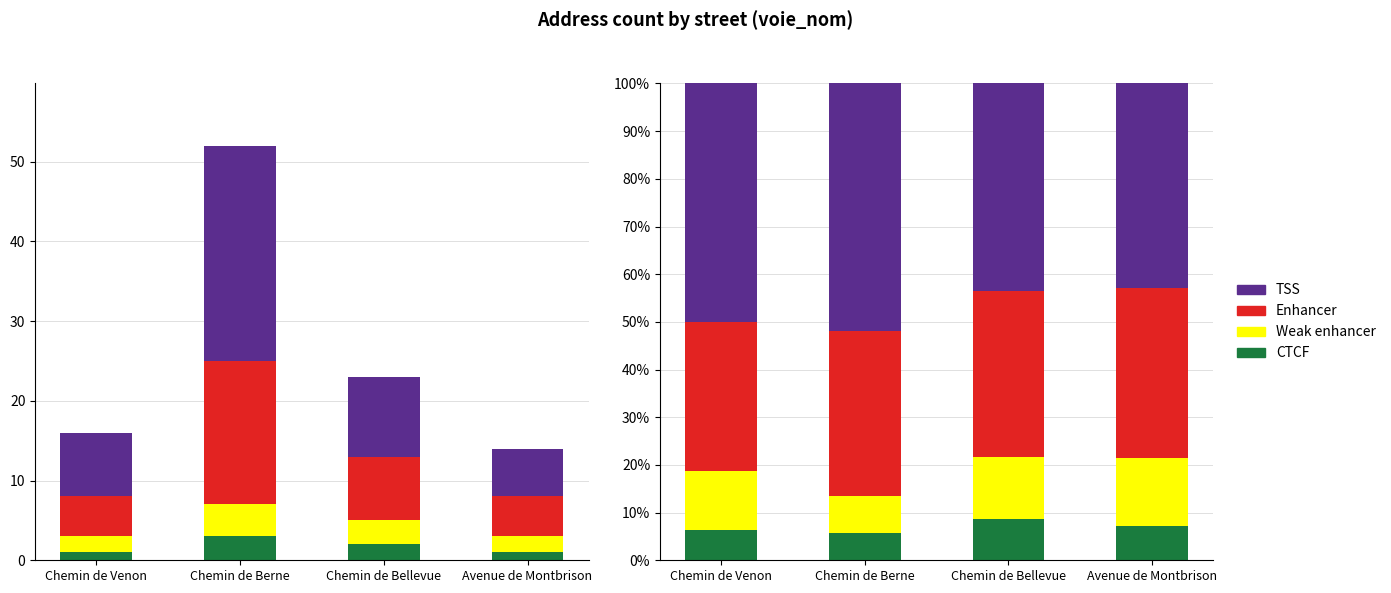

What is the value of the Enhancer bar at the 1st from the left?

31.2